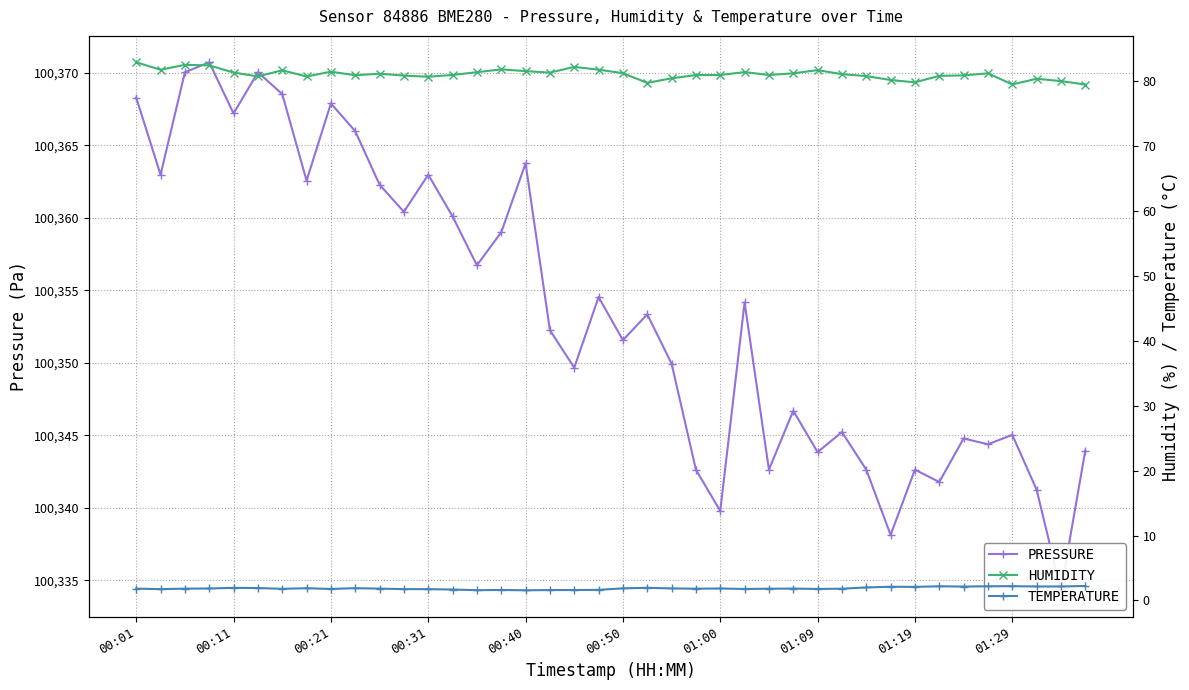

The humidity series shows 81.3 at 35. True or false?

True